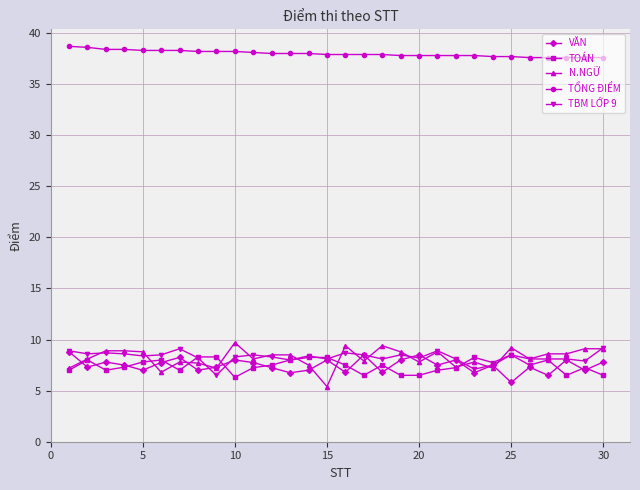

True or false: TBM LỚP 9 has more than 0 points higher than both neighbors.

True